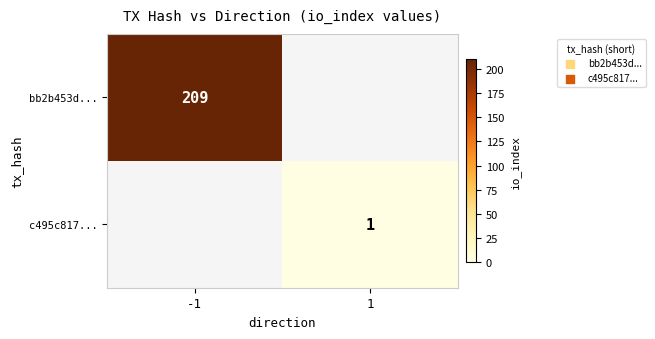

The value of c495c817... at 1 is 1. True or false?

True